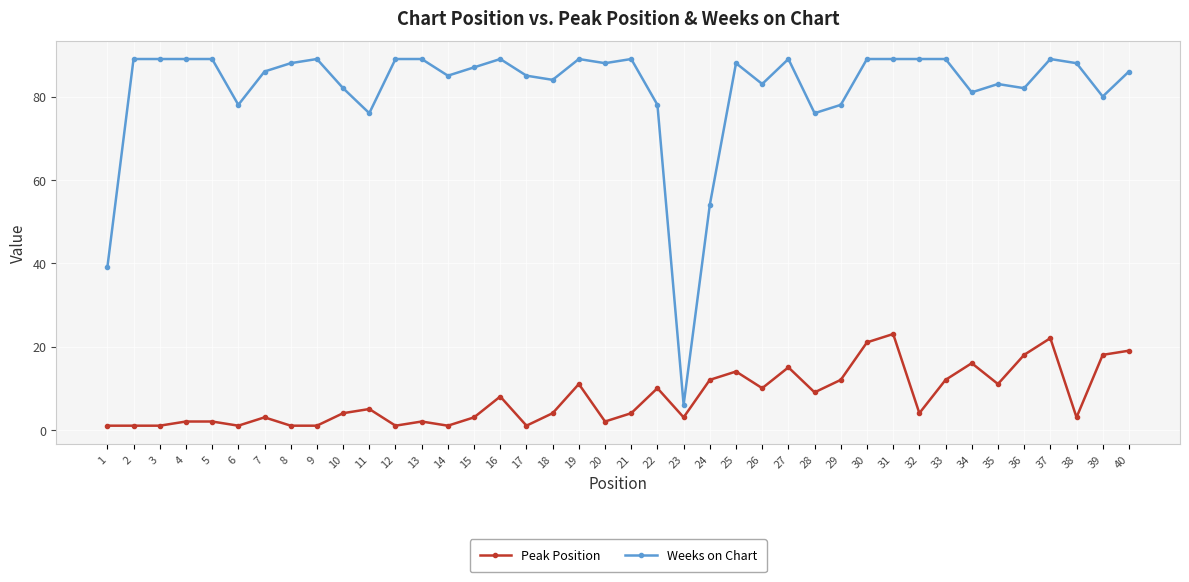

What is the value of the Weeks on Chart point at the 16th from the left?

89